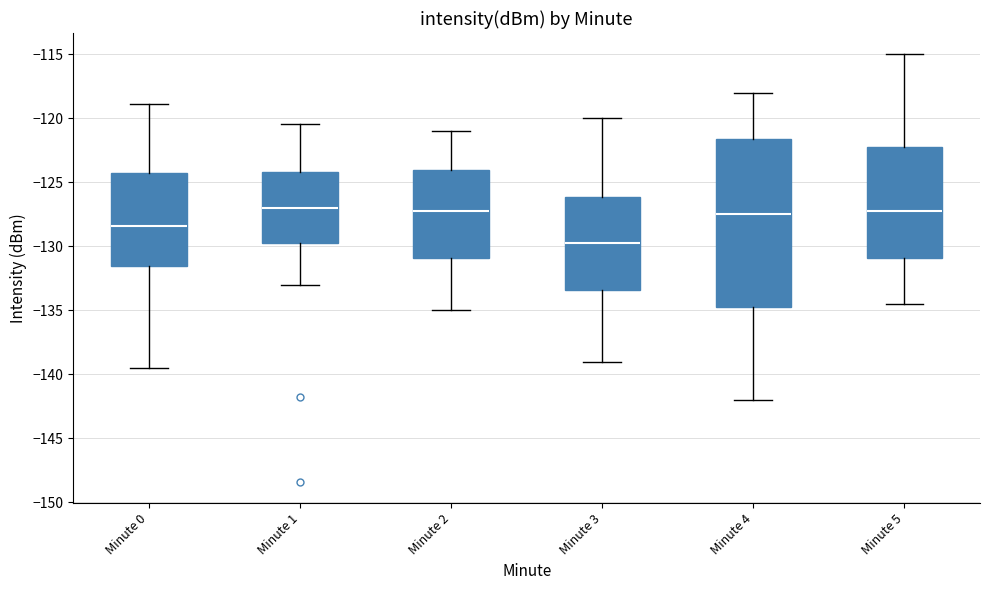

Reading left to right, read every box against the y-axis: the position of its median line, the range the box covers, and the ends of its whiskers. The values are not printed on the chart, so give them approximately, as read against the axis.

Minute 0: median -128.5, box -131.5 to -124.5, whiskers -139.5 to -119.0
Minute 1: median -127.0, box -129.5 to -124.0, whiskers -133.0 to -120.5
Minute 2: median -127.0, box -131.0 to -124.0, whiskers -135.0 to -121.0
Minute 3: median -129.5, box -133.5 to -126.0, whiskers -139.0 to -120.0
Minute 4: median -127.5, box -134.5 to -121.5, whiskers -142.0 to -118.0
Minute 5: median -127.0, box -131.0 to -122.0, whiskers -134.5 to -115.0